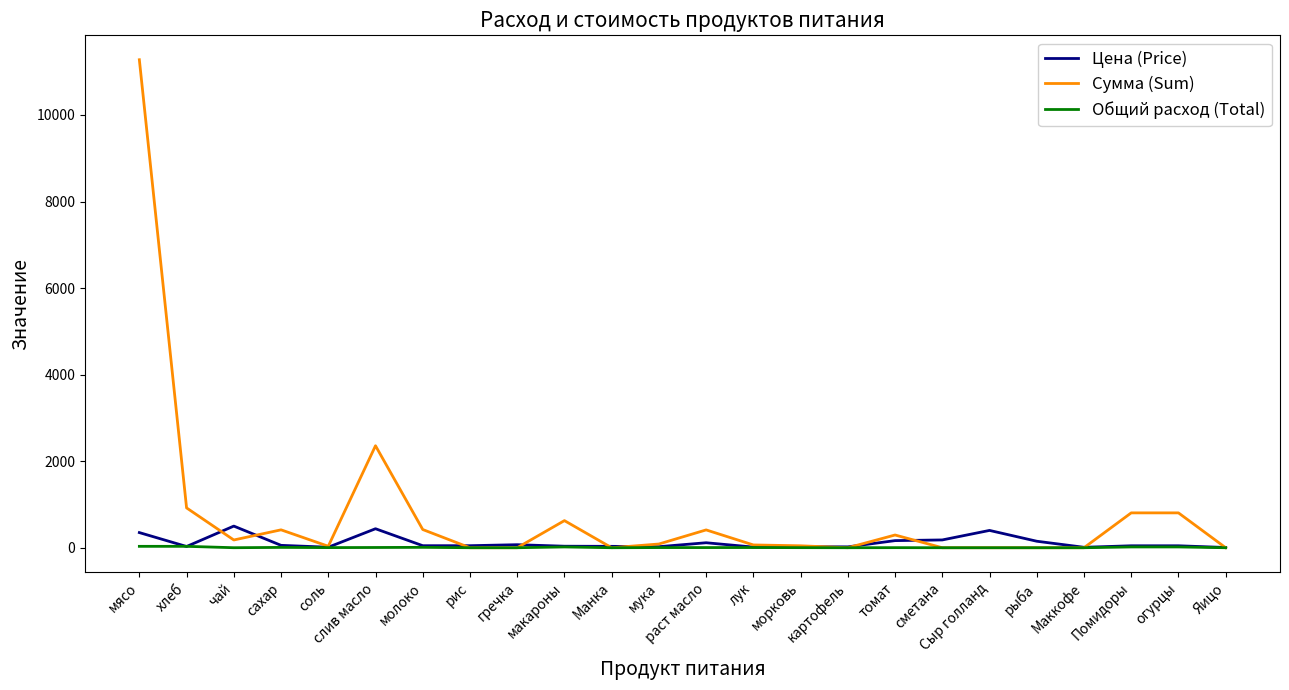

What are all the series names shown in the legend?

Цена (Price), Сумма (Sum), Общий расход (Total)